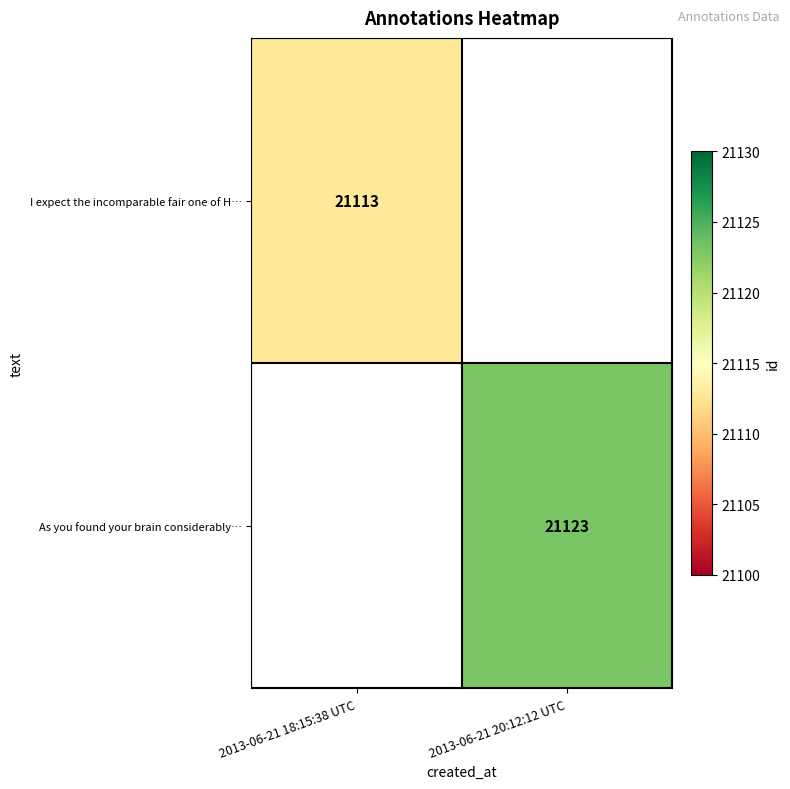

The As you found your brain considerably… series shows 28863 at 2013-06-21 20:12:12 UTC. True or false?

False